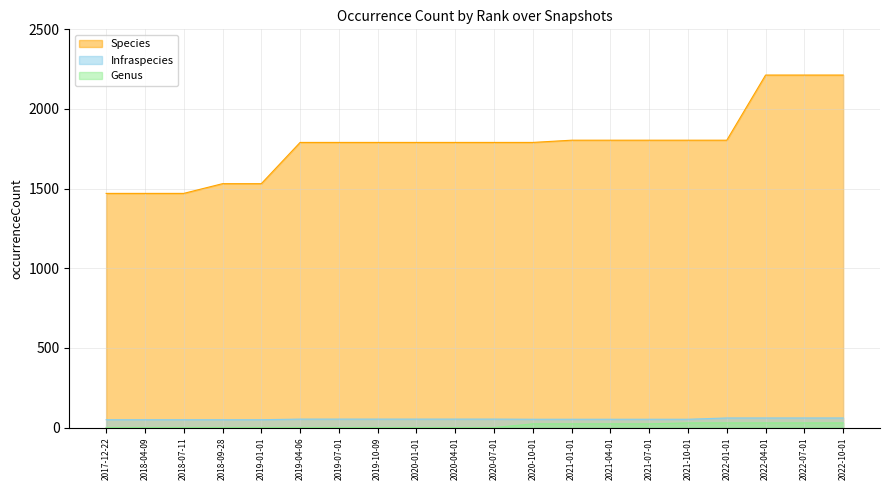

True or false: Species and Infraspecies intersect in this chart.

False